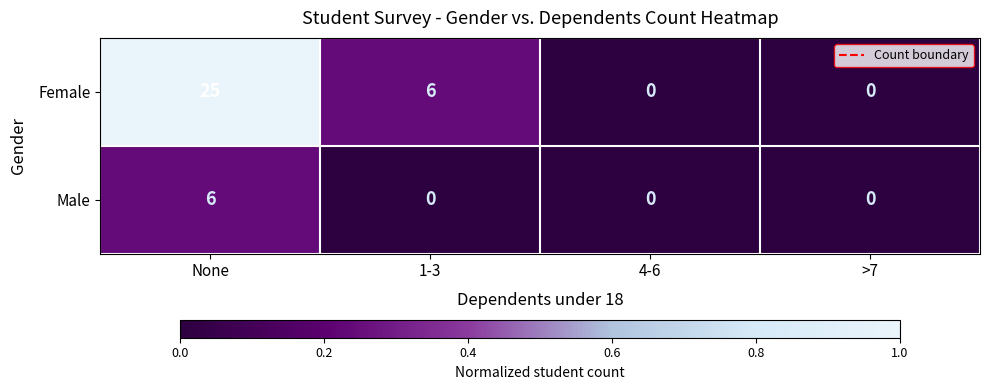

List the series in order of their overall mean, lowest first.

Male, Female